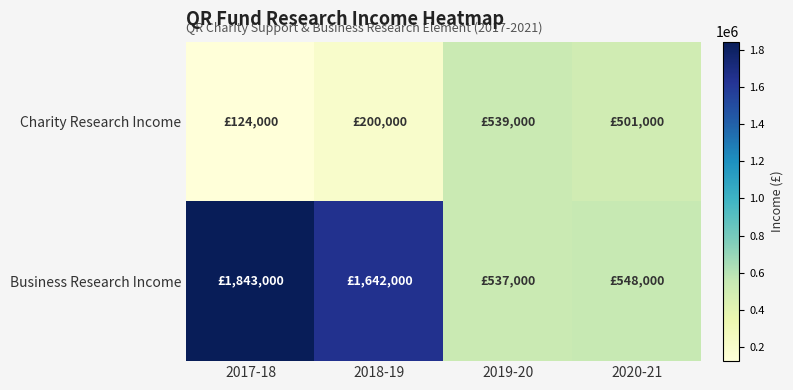

Between 2019-20 and 2020-21, which is larger?

2019-20